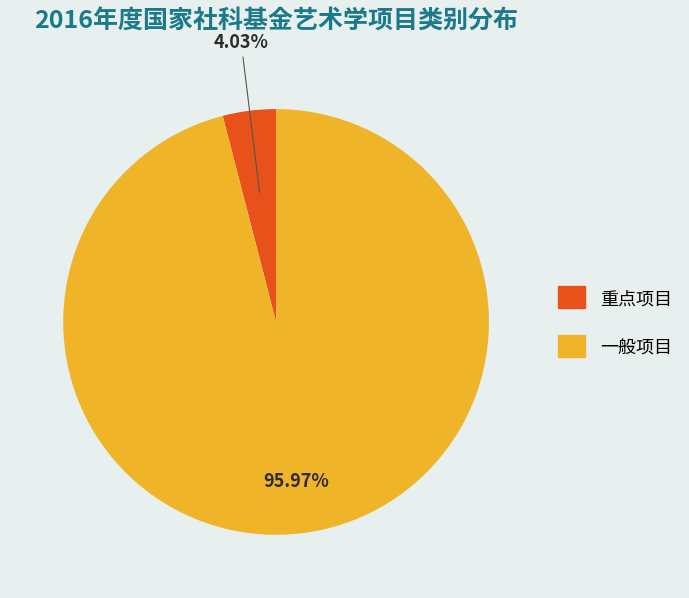

Do 一般项目 and 重点项目 together represent more than half of the pie?

Yes